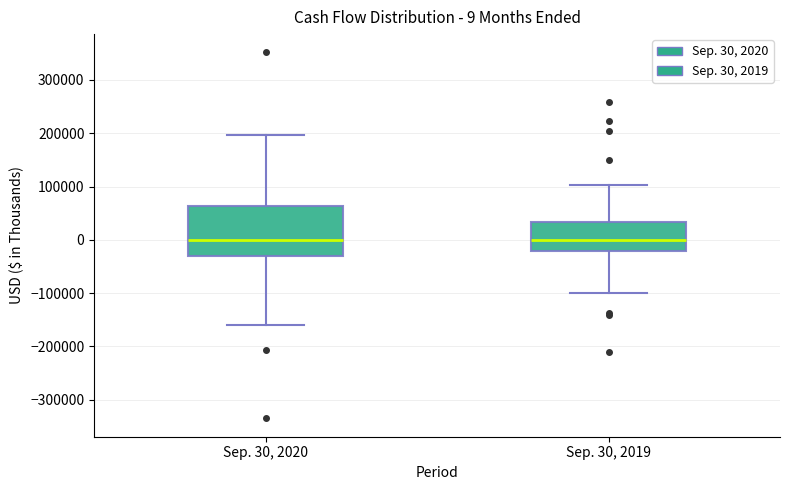

Comparing the boxes themselves (not the whiskers), which one is the tallest?

Sep. 30, 2020